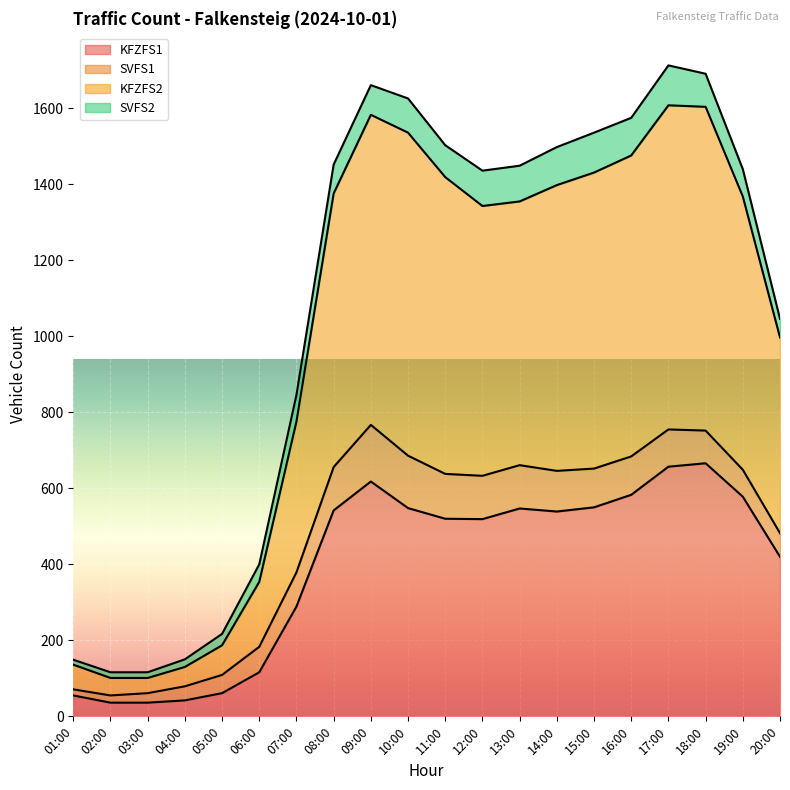

True or false: KFZFS2 and KFZFS1 cross at least once.

False